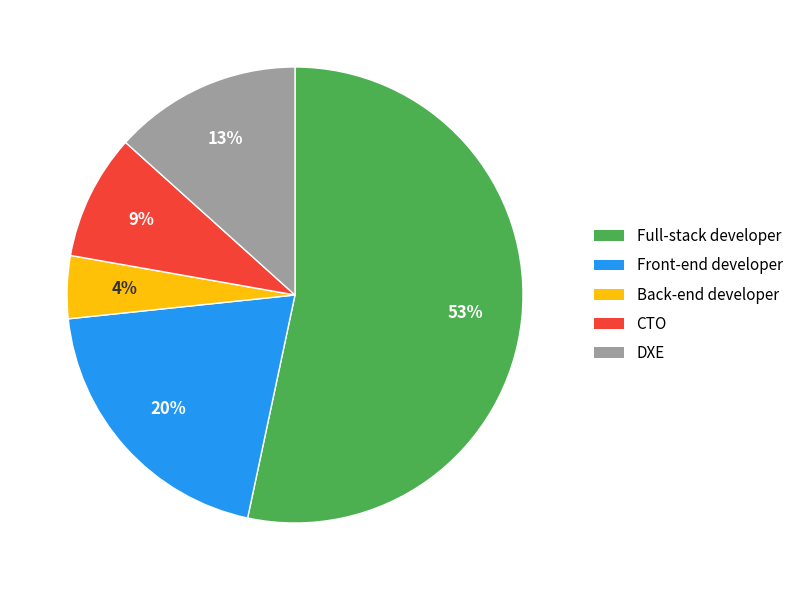

Is there any slice that represents more than half of the pie?

Yes